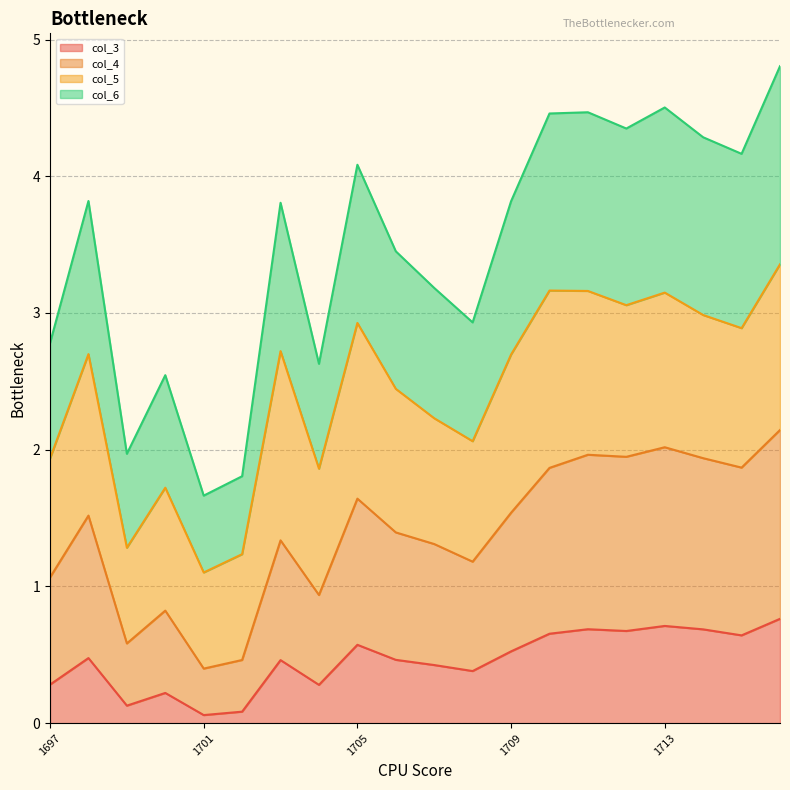

How many lines are shown in the chart?

4